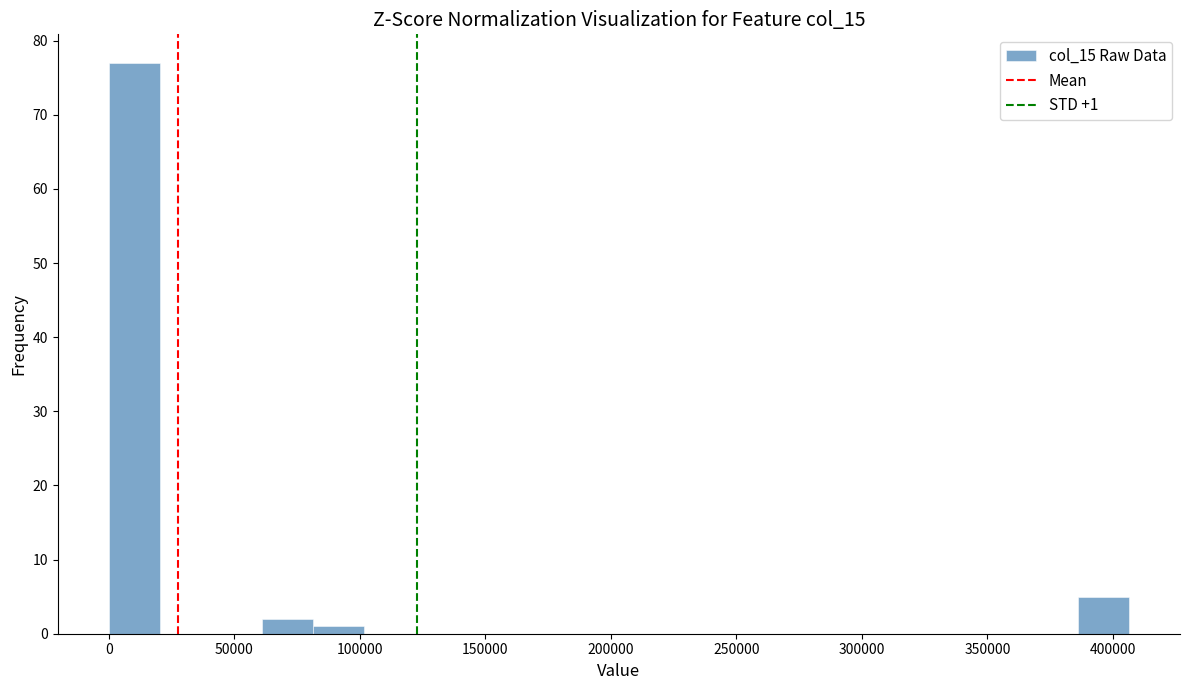

Which range on the x-axis has the tallest bar?

0 to 20000